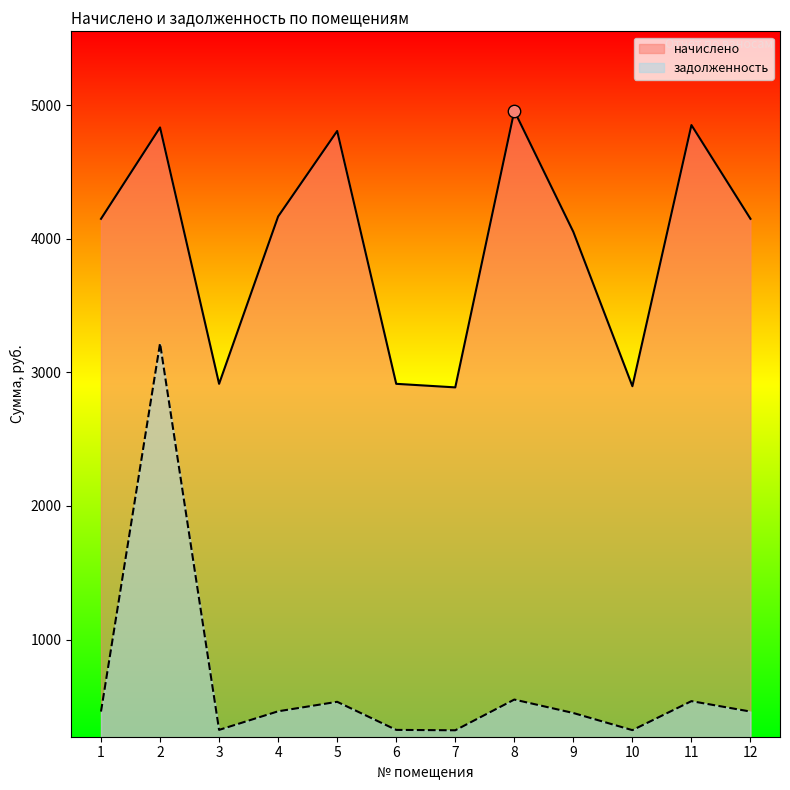

What is the total value across all series at 10?

3217.6